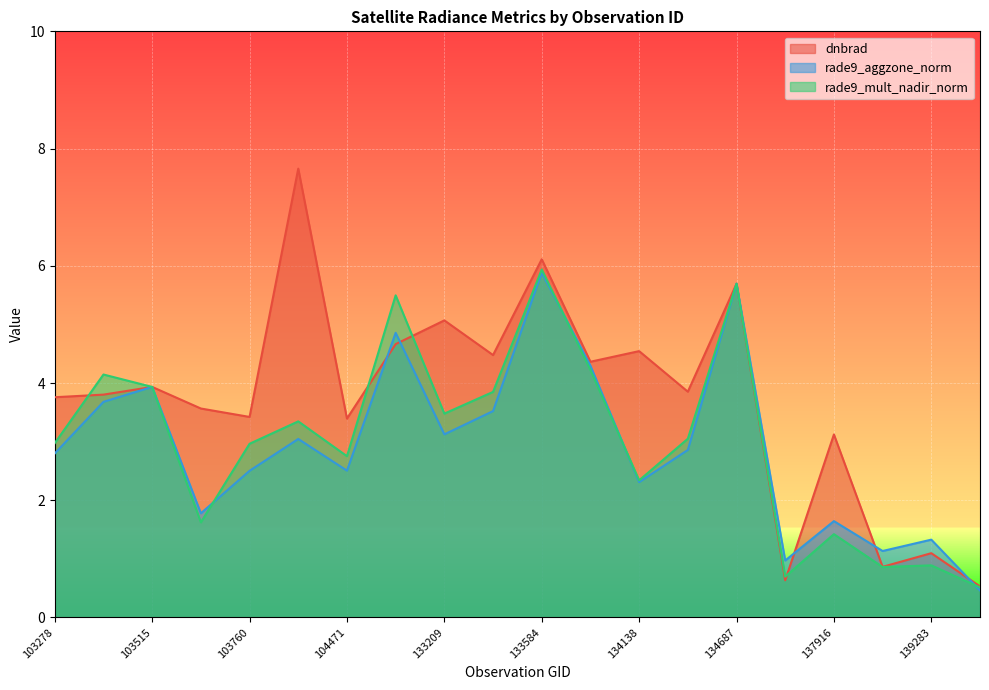

How many lines are shown in the chart?

3